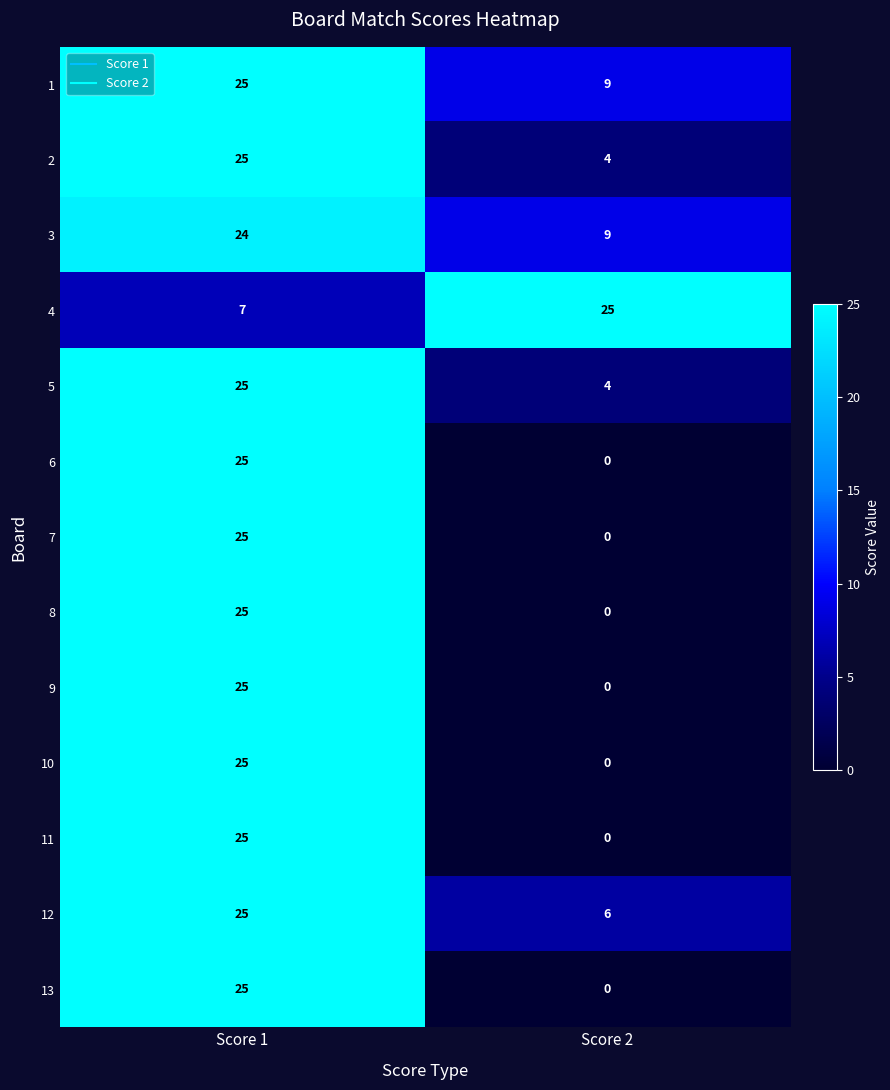

At which label is 10 closest to 12?

Score 2